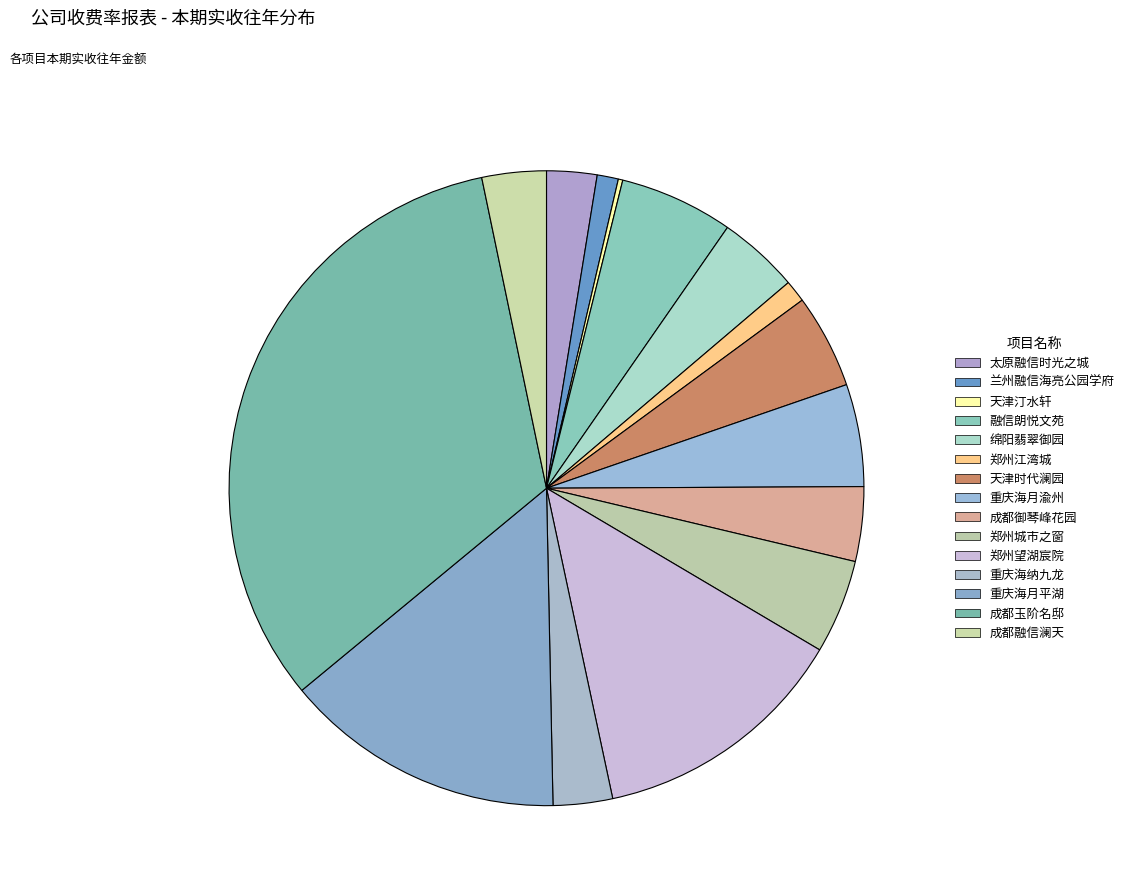

Does 重庆海月平湖 account for over 50% of the chart?

No